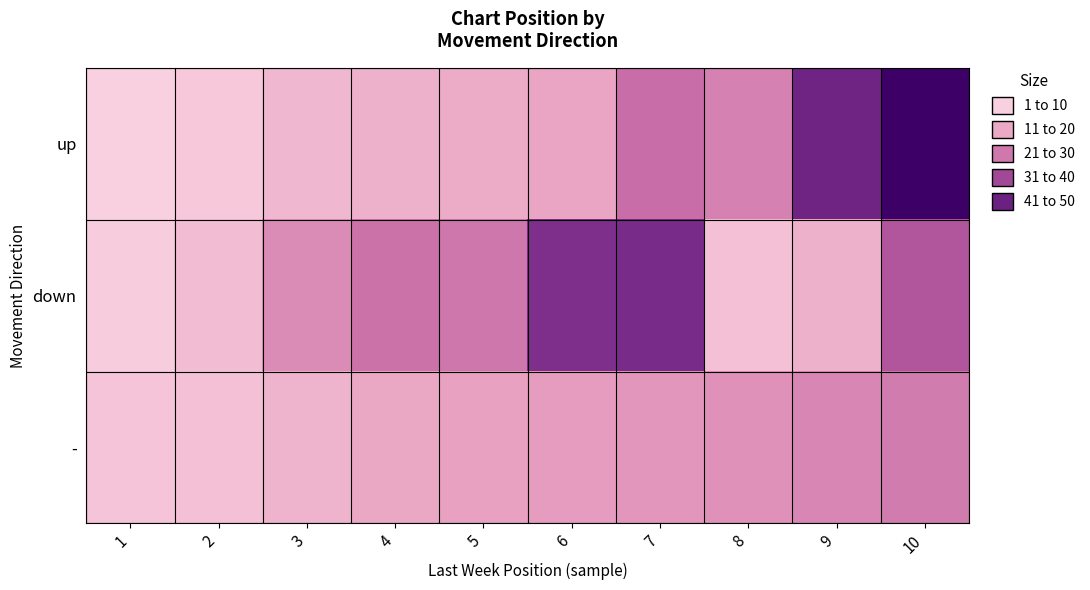

What is the total value across all series at 1?

7